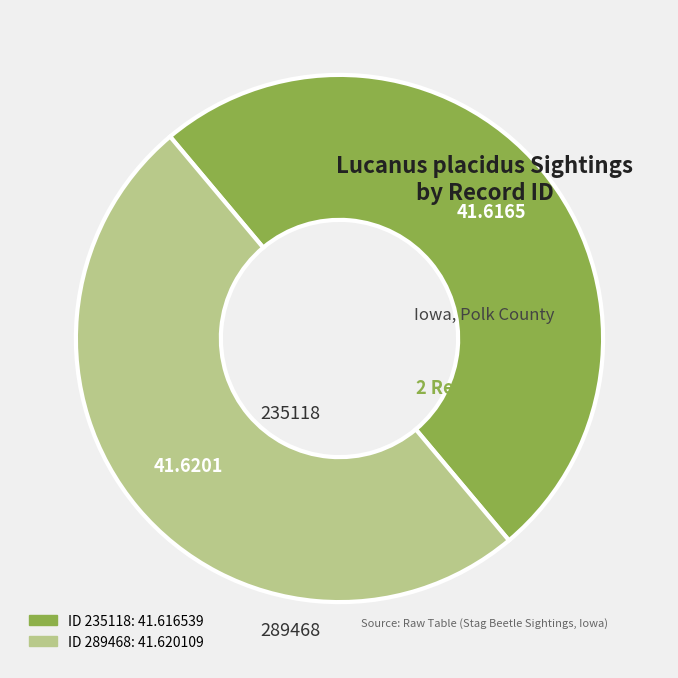

Count the number of slices in the pie.

2